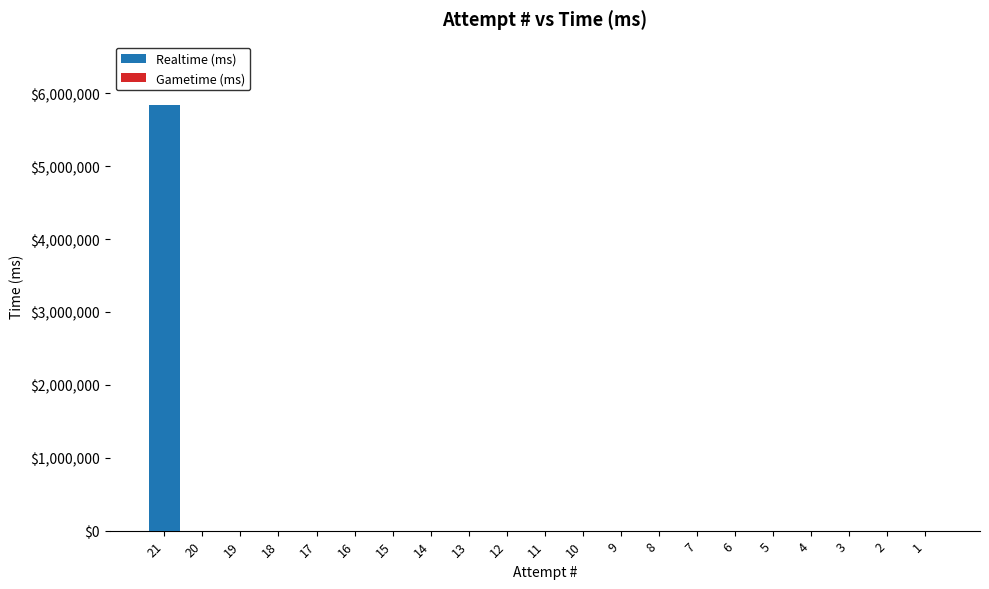

What is the greatest value displayed?

5833896